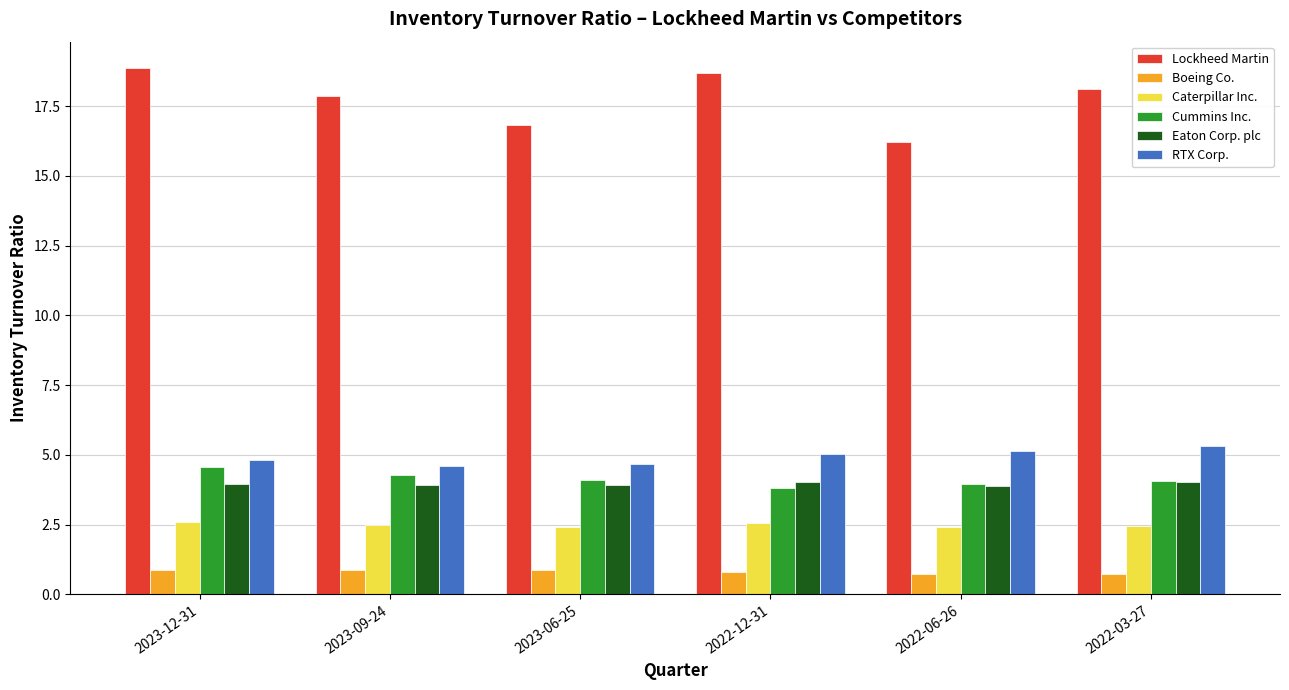

Which series has the largest total across all categories?

Lockheed Martin